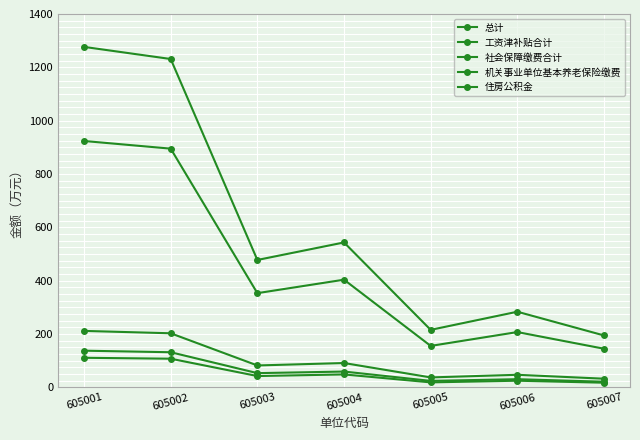

At 605002, list the series in order from largest to smallest.

总计, 工资津补贴合计, 社会保障缴费合计, 机关事业单位基本养老保险缴费, 住房公积金